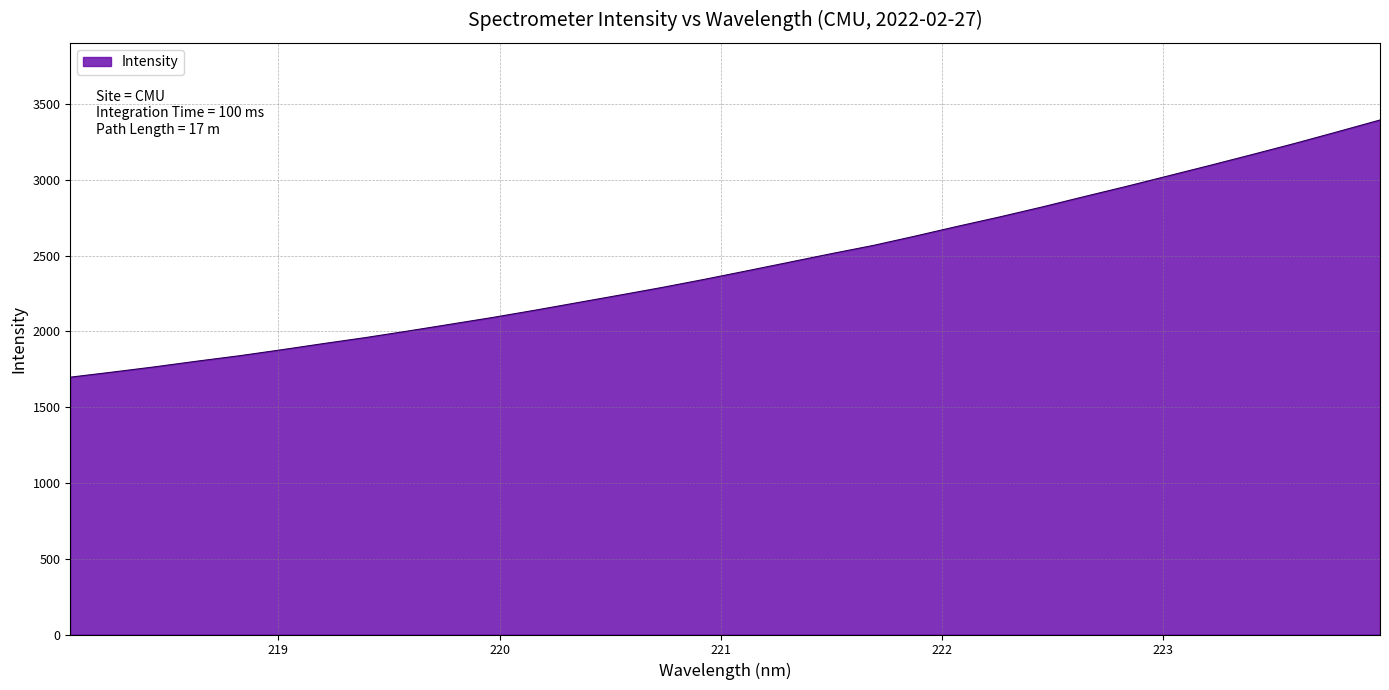

How many values are below 2398?

16